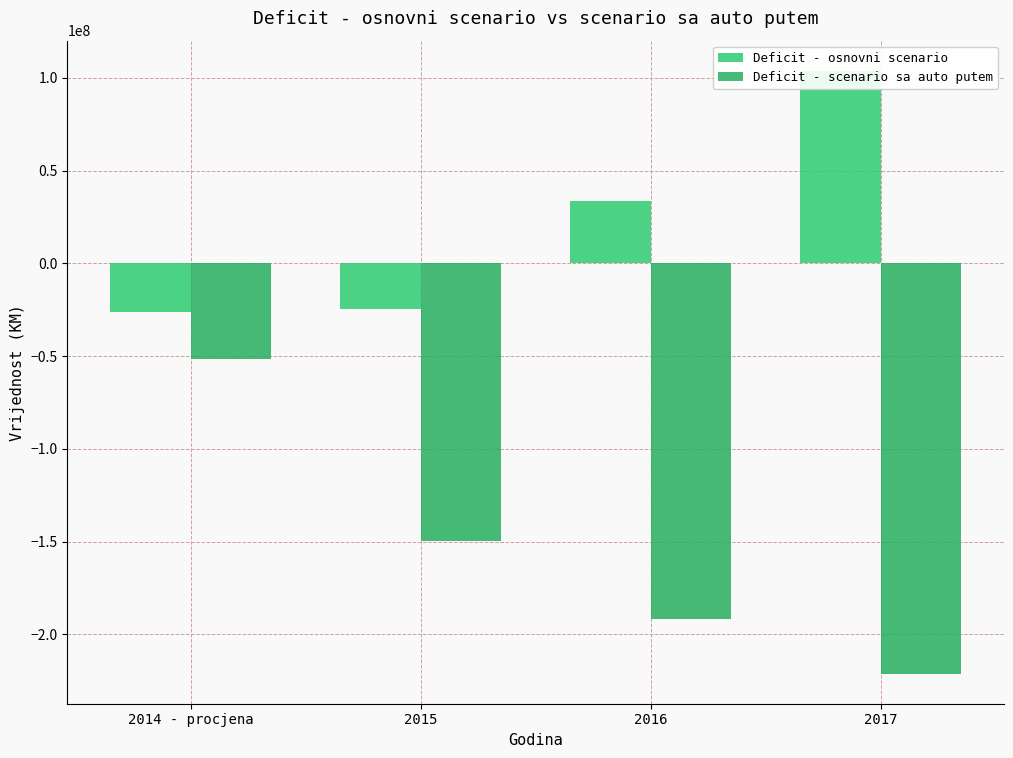

How many data points in Deficit - osnovni scenario are less than 33498994?

2